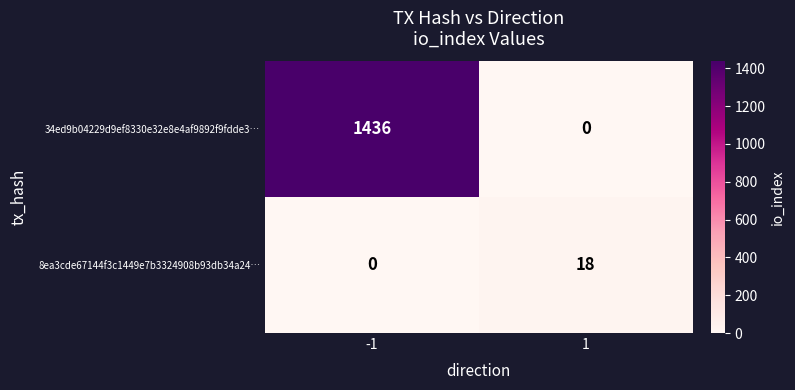

Reading left to right, extract all data points from this chart.

34ed9b04229d9ef8330e32e8e4af9892f9fdde3…: -1=1436	1=0
8ea3cde67144f3c1449e7b3324908b93db34a24…: -1=0	1=18